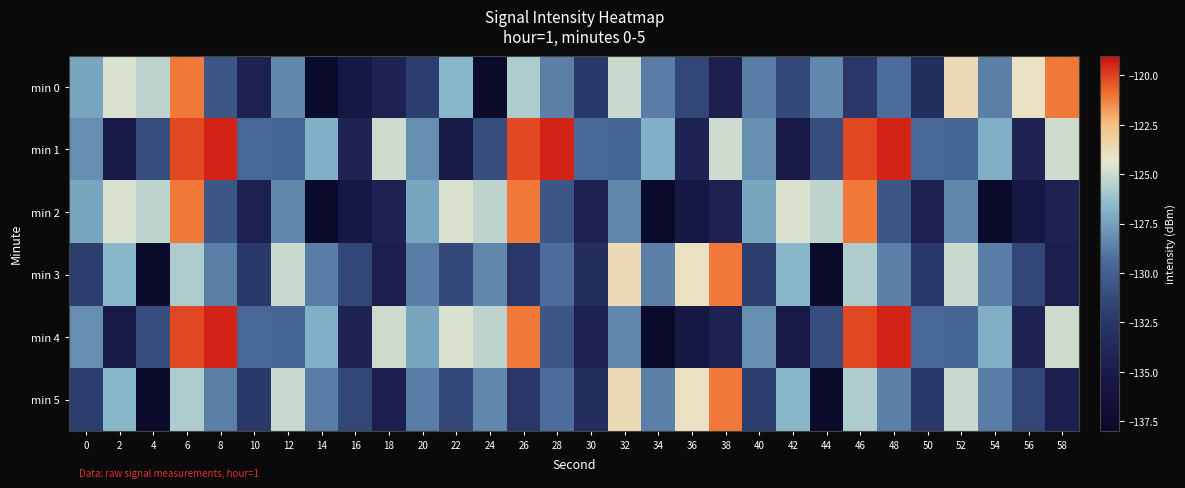

Reading right to left, transcribe all the data shown in this chart.

min 0: 58=-121.1	56=-124.0	54=-128.7	52=-123.7	50=-133.3	48=-129.3	46=-132.4	44=-128.4	42=-131.3	40=-128.8	38=-134.7	36=-131.5	34=-128.8	32=-125.0	30=-132.3	28=-128.7	26=-125.7	24=-137.7	22=-126.7	20=-132.0	18=-134.3	16=-135.6	14=-137.9	12=-128.4	10=-134.5	8=-130.6	6=-121.1	4=-125.4	2=-124.7	0=-127.4
min 1: 58=-125.0	56=-134.3	54=-127.0	52=-129.8	50=-129.6	48=-119.4	46=-120.1	44=-131.1	42=-135.3	40=-128.1	38=-125.0	36=-134.3	34=-127.0	32=-129.8	30=-129.6	28=-119.4	26=-120.1	24=-131.1	22=-135.3	20=-128.1	18=-125.0	16=-134.3	14=-127.0	12=-129.8	10=-129.6	8=-119.4	6=-120.1	4=-131.1	2=-135.3	0=-128.1
min 2: 58=-134.3	56=-135.6	54=-137.9	52=-128.4	50=-134.5	48=-130.6	46=-121.1	44=-125.4	42=-124.7	40=-127.4	38=-134.3	36=-135.6	34=-137.9	32=-128.4	30=-134.5	28=-130.6	26=-121.1	24=-125.4	22=-124.7	20=-127.4	18=-134.3	16=-135.6	14=-137.9	12=-128.4	10=-134.5	8=-130.6	6=-121.1	4=-125.4	2=-124.7	0=-127.4
min 3: 58=-134.7	56=-131.5	54=-128.8	52=-125.0	50=-132.3	48=-128.7	46=-125.7	44=-137.7	42=-126.7	40=-132.0	38=-121.1	36=-124.0	34=-128.7	32=-123.7	30=-133.3	28=-129.3	26=-132.4	24=-128.4	22=-131.3	20=-128.8	18=-134.7	16=-131.5	14=-128.8	12=-125.0	10=-132.3	8=-128.7	6=-125.7	4=-137.7	2=-126.7	0=-132.0
min 4: 58=-125.0	56=-134.3	54=-127.0	52=-129.8	50=-129.6	48=-119.4	46=-120.1	44=-131.1	42=-135.3	40=-128.1	38=-134.3	36=-135.6	34=-137.9	32=-128.4	30=-134.5	28=-130.6	26=-121.1	24=-125.4	22=-124.7	20=-127.4	18=-125.0	16=-134.3	14=-127.0	12=-129.8	10=-129.6	8=-119.4	6=-120.1	4=-131.1	2=-135.3	0=-128.1
min 5: 58=-134.7	56=-131.5	54=-128.8	52=-125.0	50=-132.3	48=-128.7	46=-125.7	44=-137.7	42=-126.7	40=-132.0	38=-121.1	36=-124.0	34=-128.7	32=-123.7	30=-133.3	28=-129.3	26=-132.4	24=-128.4	22=-131.3	20=-128.8	18=-134.7	16=-131.5	14=-128.8	12=-125.0	10=-132.3	8=-128.7	6=-125.7	4=-137.7	2=-126.7	0=-132.0